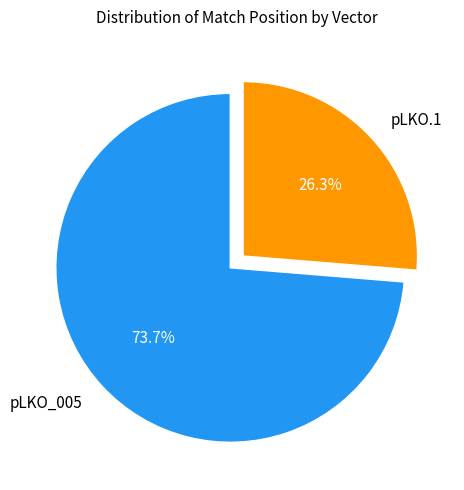

What is the total percentage of pLKO.1 and pLKO_005?

100.0%